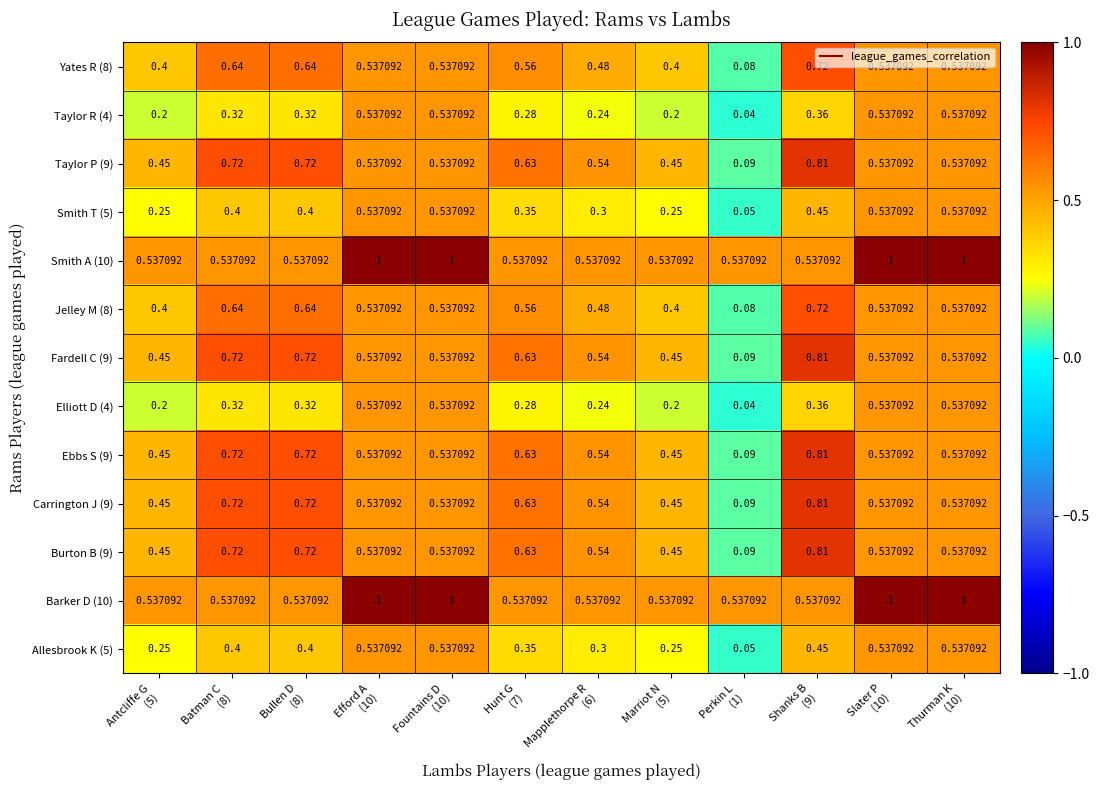

What is the greatest value displayed?

1.0